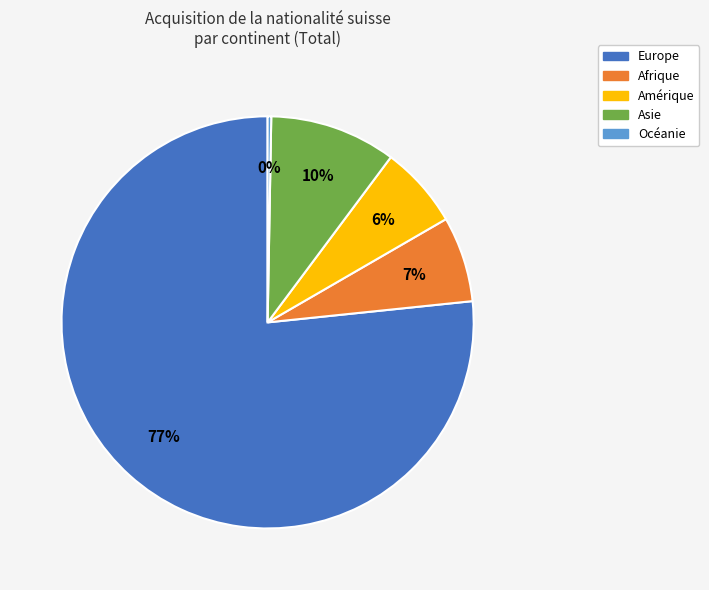

The Océanie slice represents 0% of the pie. True or false?

True